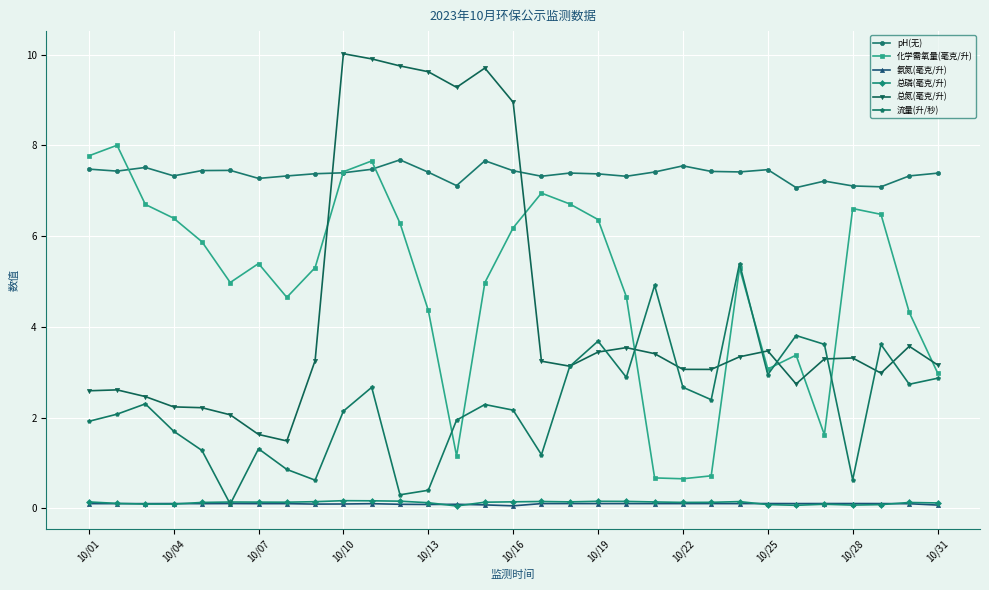

Does the chart display data point markers on the line(s)?

Yes